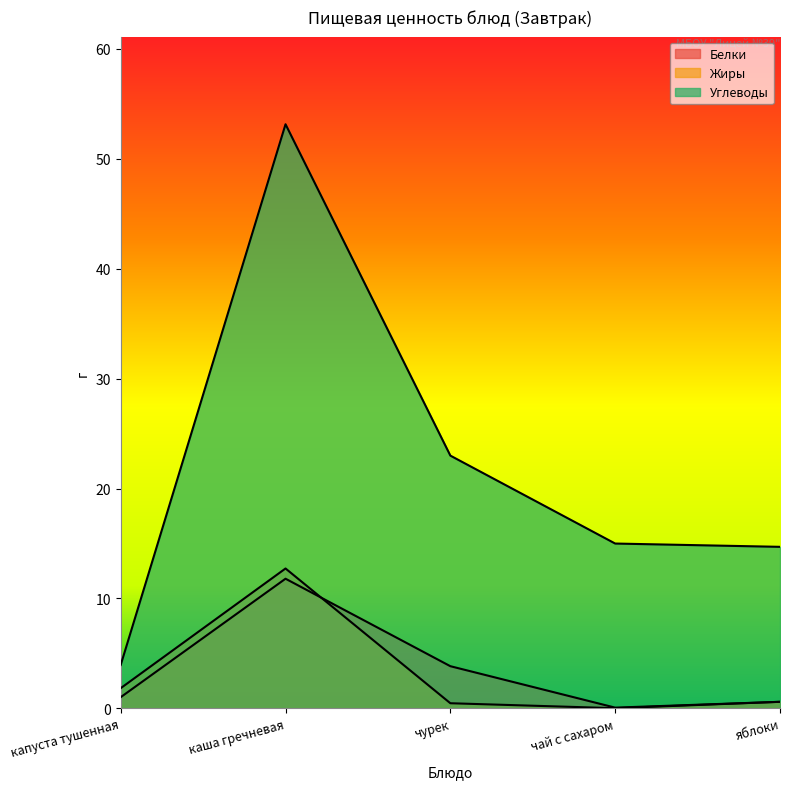

Reading right to left, list all the values displayed in this chart.

Белки: яблоки=0.6	чай с сахаром=0.1	чурек=3.8	каша гречневая=11.8	капуста тушенная=1.0
Жиры: яблоки=0.6	чай с сахаром=0.0	чурек=0.5	каша гречневая=12.7	капуста тушенная=1.8
Углеводы: яблоки=14.7	чай с сахаром=15.0	чурек=23.0	каша гречневая=53.1	капуста тушенная=4.0